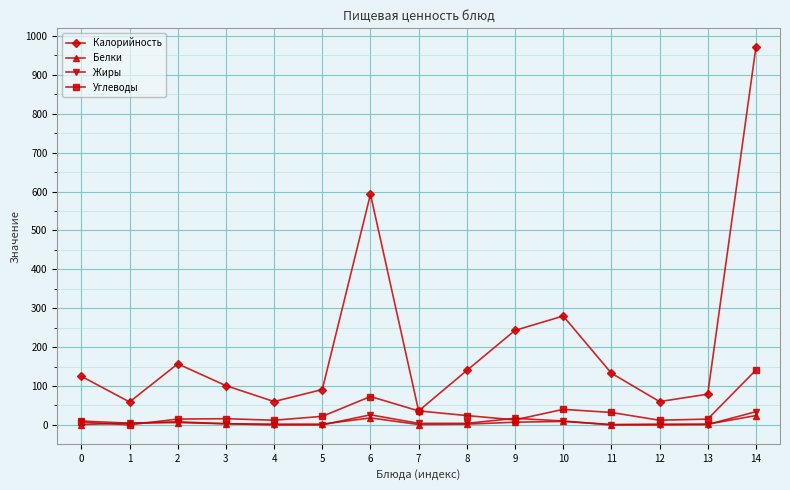

True or false: Белки and Калорийность intersect in this chart.

False